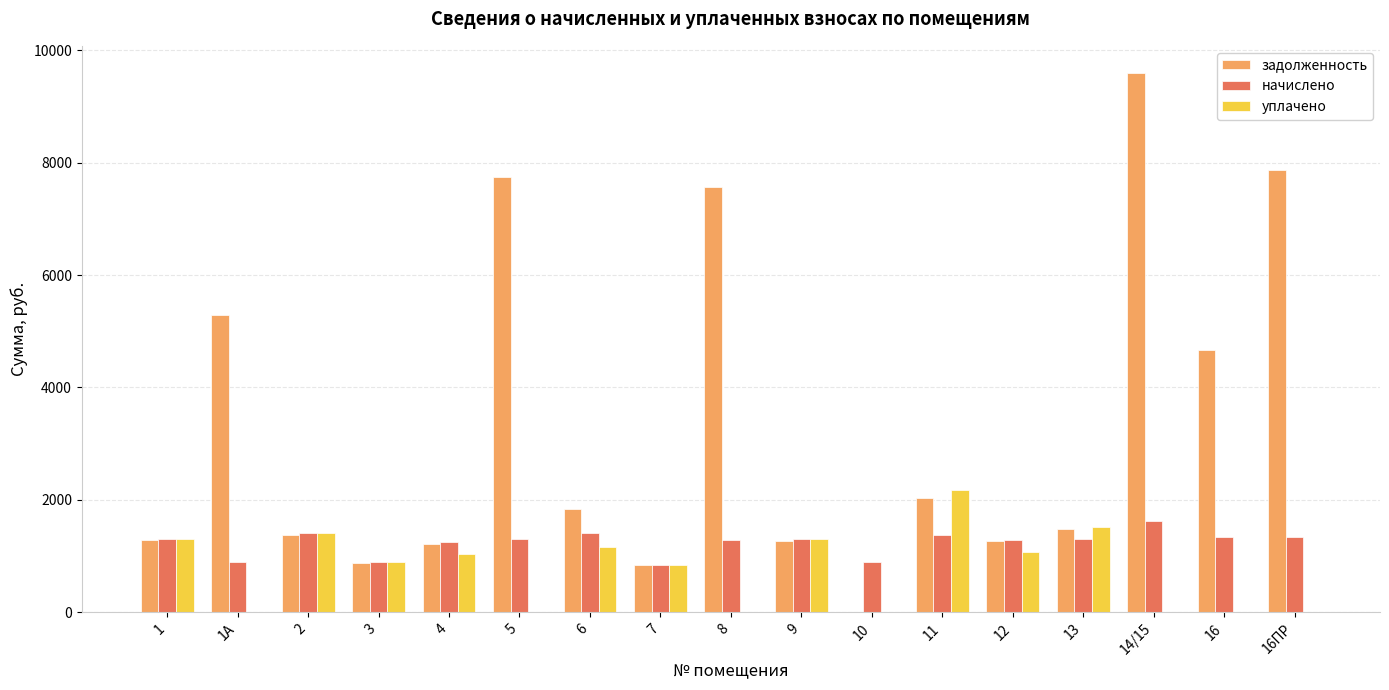

Which series has the largest total across all categories?

задолженность